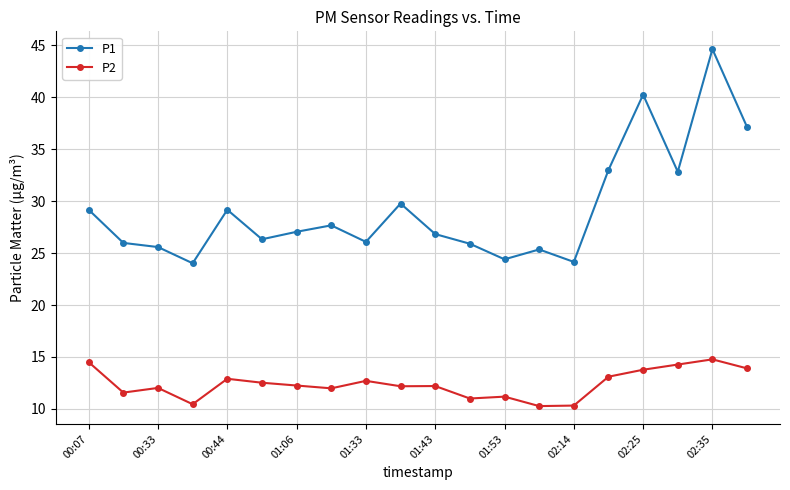

What is the value of the P2 point at the 13th from the left?

11.2